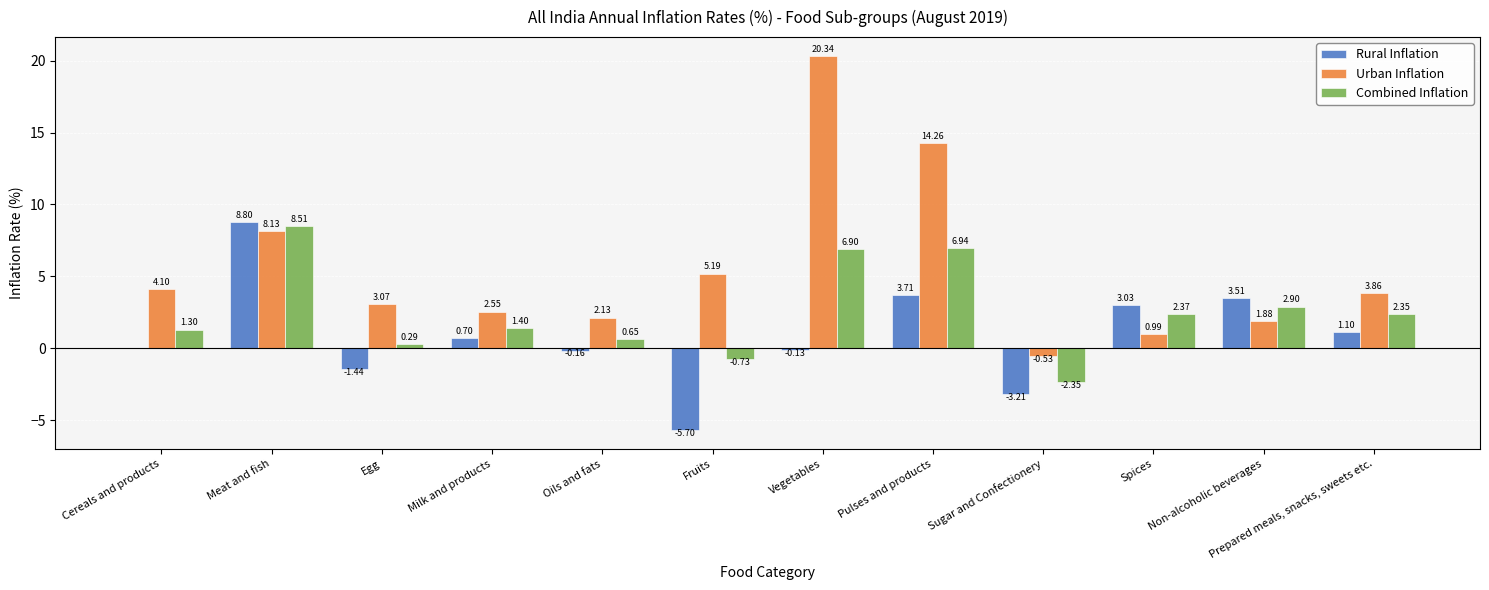

At which label does Combined Inflation first exceed 2?

Meat and fish